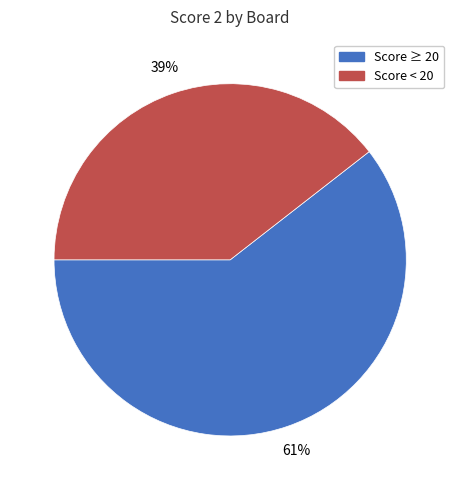

Is there any slice that represents more than half of the pie?

Yes